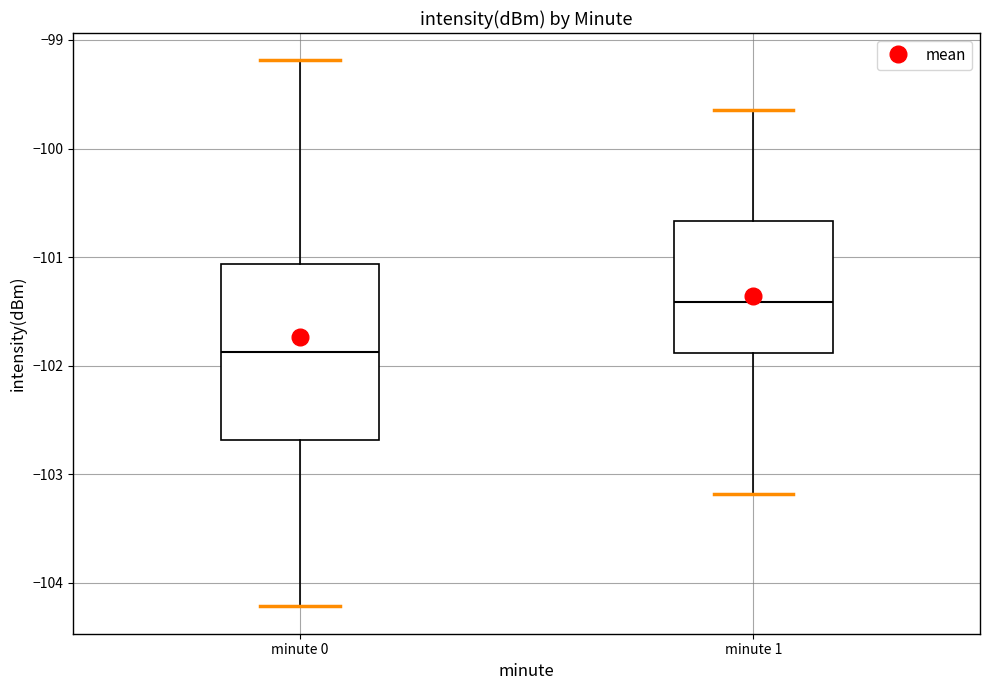

Reading left to right, read every box against the y-axis: the position of its median line, the range the box covers, and the ends of its whiskers. The values are not printed on the chart, so give them approximately, as read against the axis.

minute 0: median -101.9, box -102.7 to -101.1, whiskers -104.2 to -99.2
minute 1: median -101.4, box -101.9 to -100.7, whiskers -103.2 to -99.6